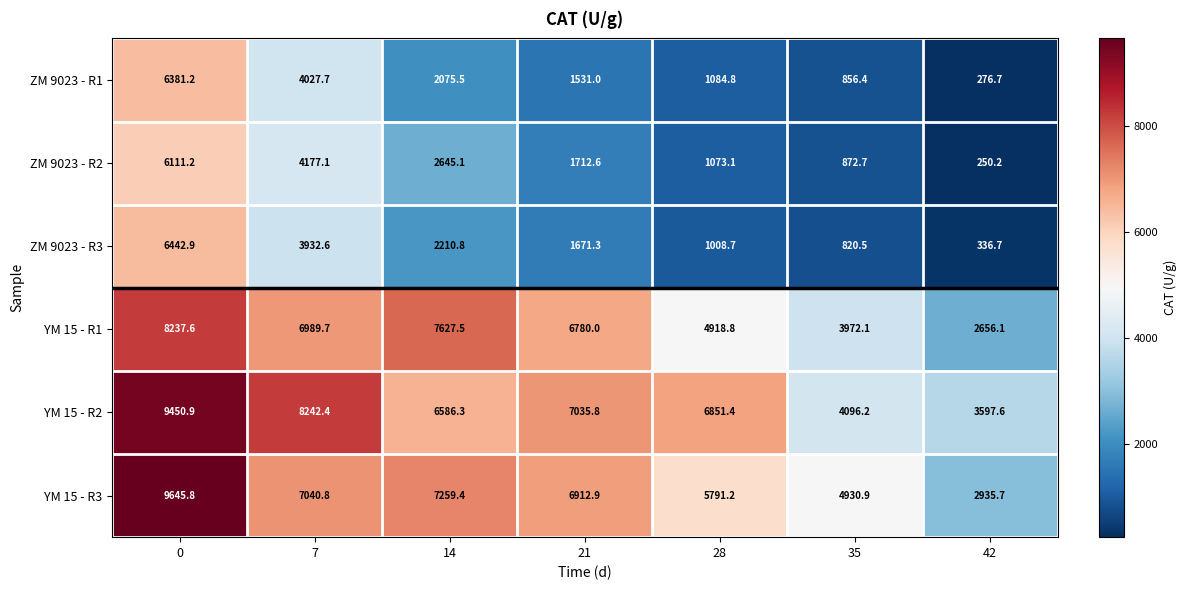

Where is YM 15 - R1 nearest to the value 5446?

28